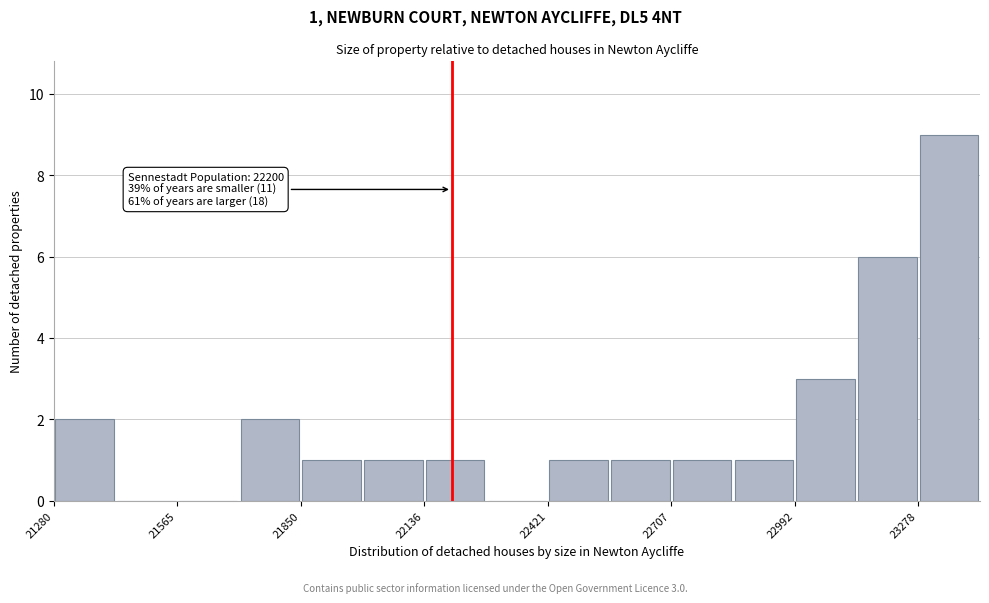

Read against the x-axis, roughly where is the centre of the tallest bar?

23350